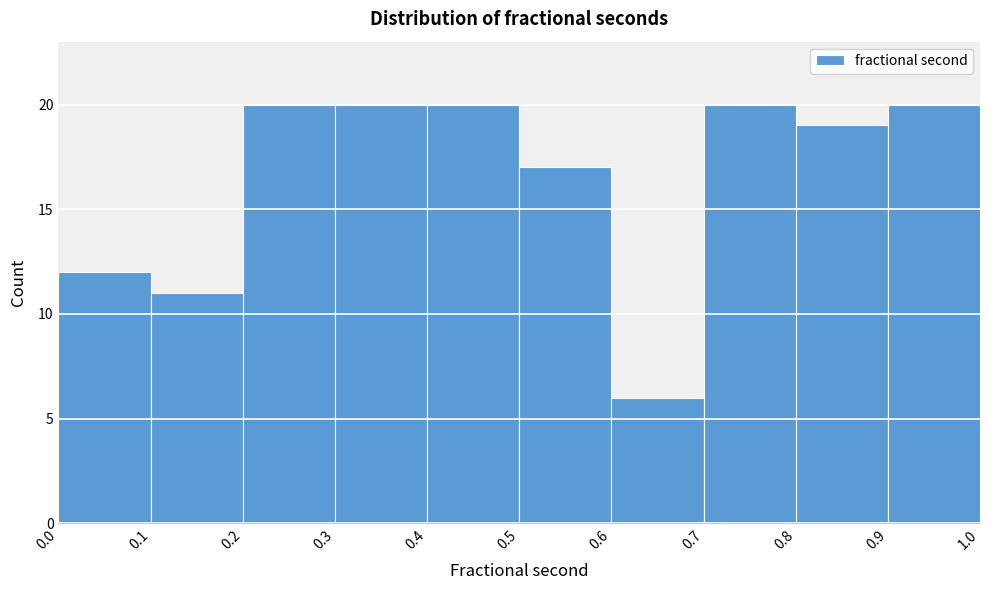

Reading left to right, transcribe this chart: for each bar, give the range it covers on the x-axis and its height. The values are not printed on the chart, so give them approximately, as read against the axis.

0.0 to 0.1: 12
0.1 to 0.2: 11
0.2 to 0.3: 20
0.3 to 0.4: 20
0.4 to 0.5: 20
0.5 to 0.6: 17
0.6 to 0.7: 6
0.7 to 0.8: 20
0.8 to 0.9: 19
0.9 to 1.0: 20